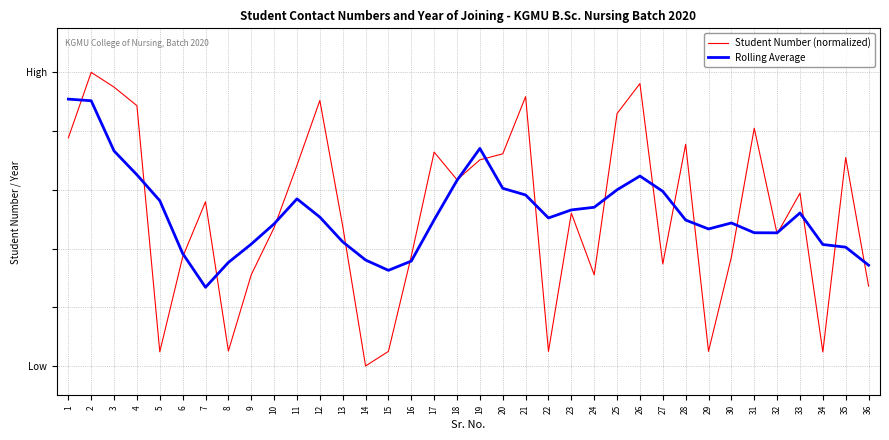

Which label corresponds to the largest value in the chart?

2